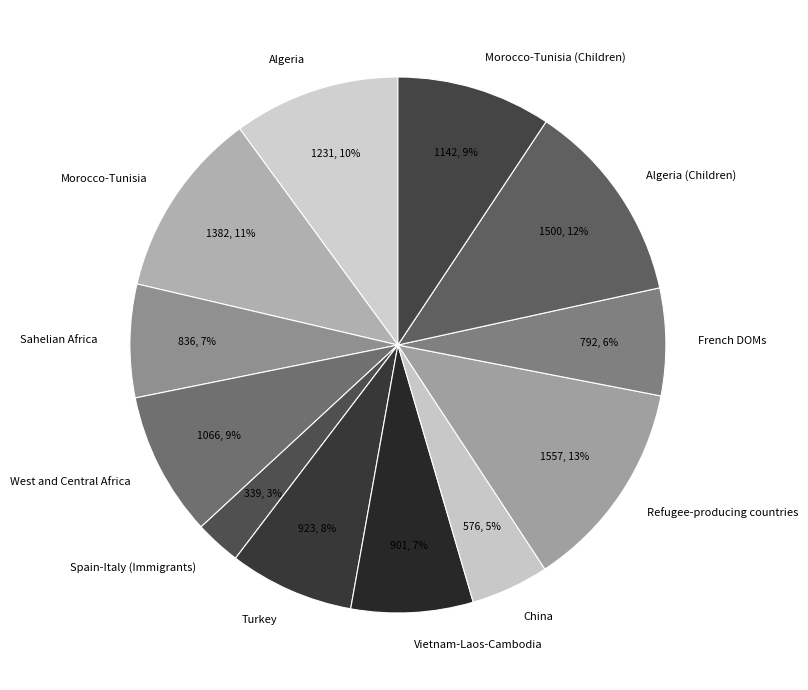

Is it true that West and Central Africa is 9% of the pie?

True